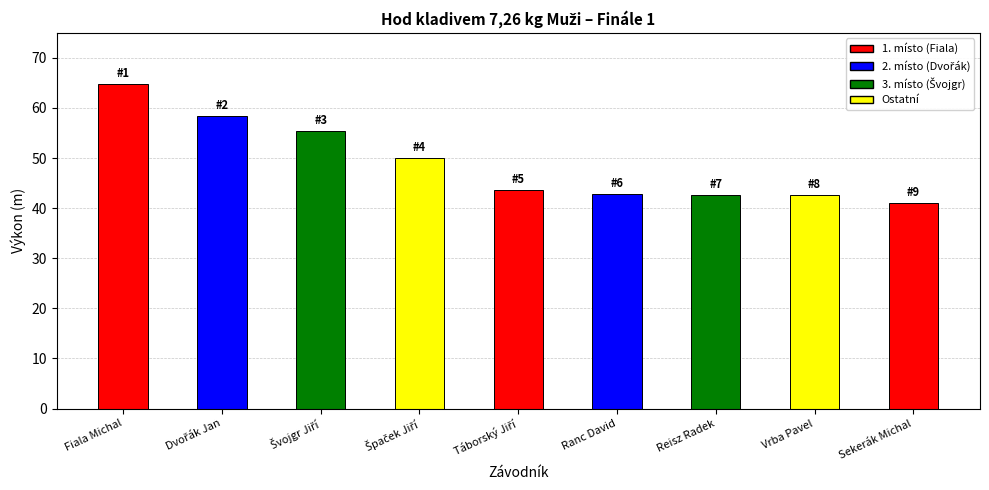

What is the maximum value shown in the chart?

64.8